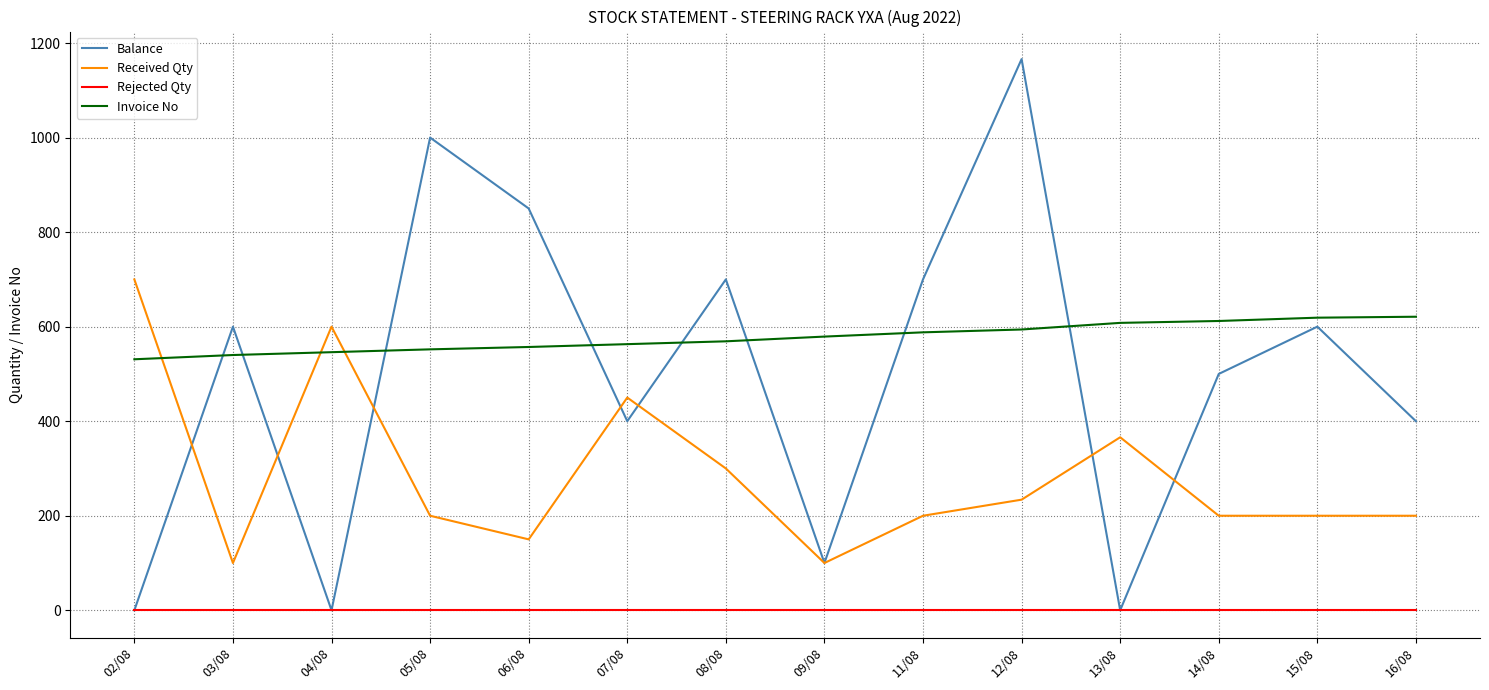

Is it true that Received Qty equals 284 at 07/08?

False